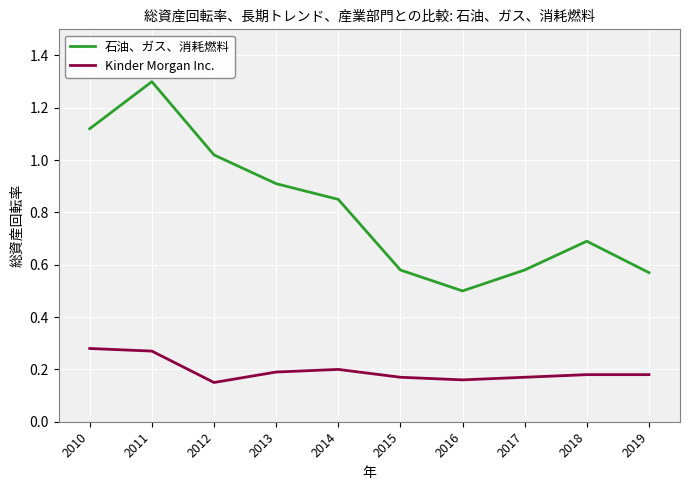

True or false: 石油、ガス、消耗燃料 and Kinder Morgan Inc. intersect in this chart.

False